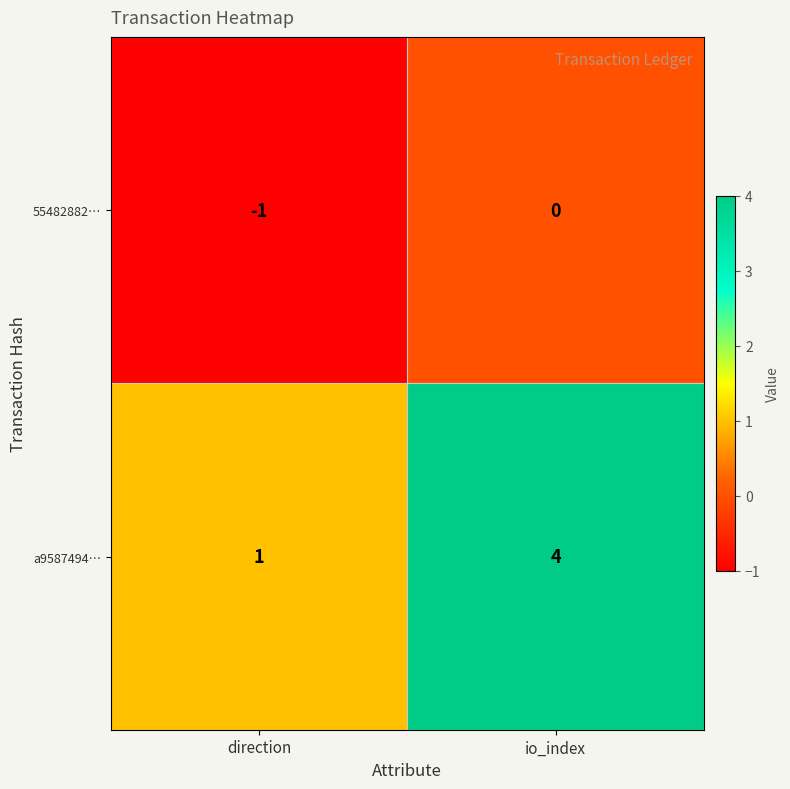

Which series has the largest range (max minus min)?

a9587494…